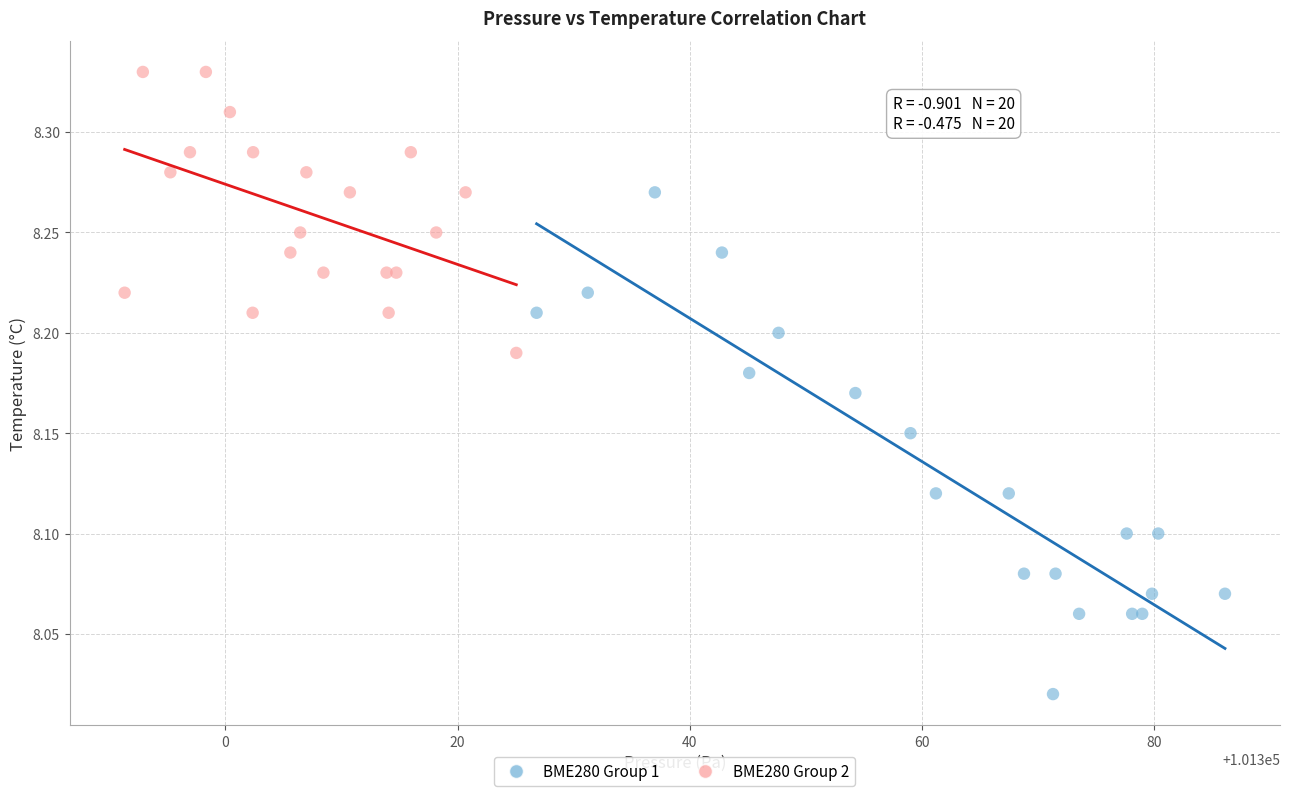

What are all the series names shown in the legend?

BME280 Group 1, BME280 Group 2